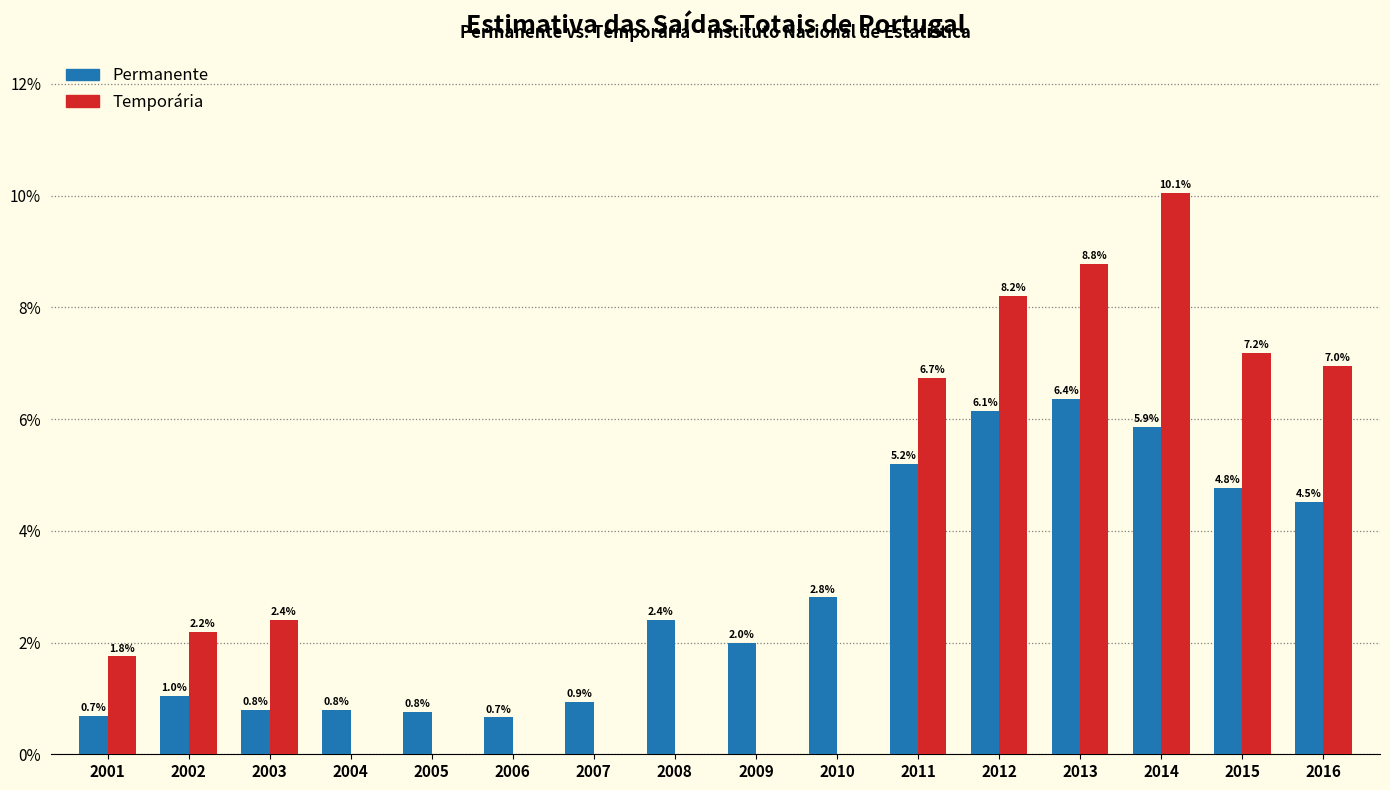

Reading left to right, list all the values displayed in this chart.

Permanente: 2001=0.7	2002=1.0	2003=0.8	2004=0.8	2005=0.8	2006=0.7	2007=0.9	2008=2.4	2009=2.0	2010=2.8	2011=5.2	2012=6.1	2013=6.4	2014=5.9	2015=4.8	2016=4.5
Temporária: 2001=1.8	2002=2.2	2003=2.4	2004=0.0	2005=0.0	2006=0.0	2007=0.0	2008=0.0	2009=0.0	2010=0.0	2011=6.7	2012=8.2	2013=8.8	2014=10.1	2015=7.2	2016=7.0